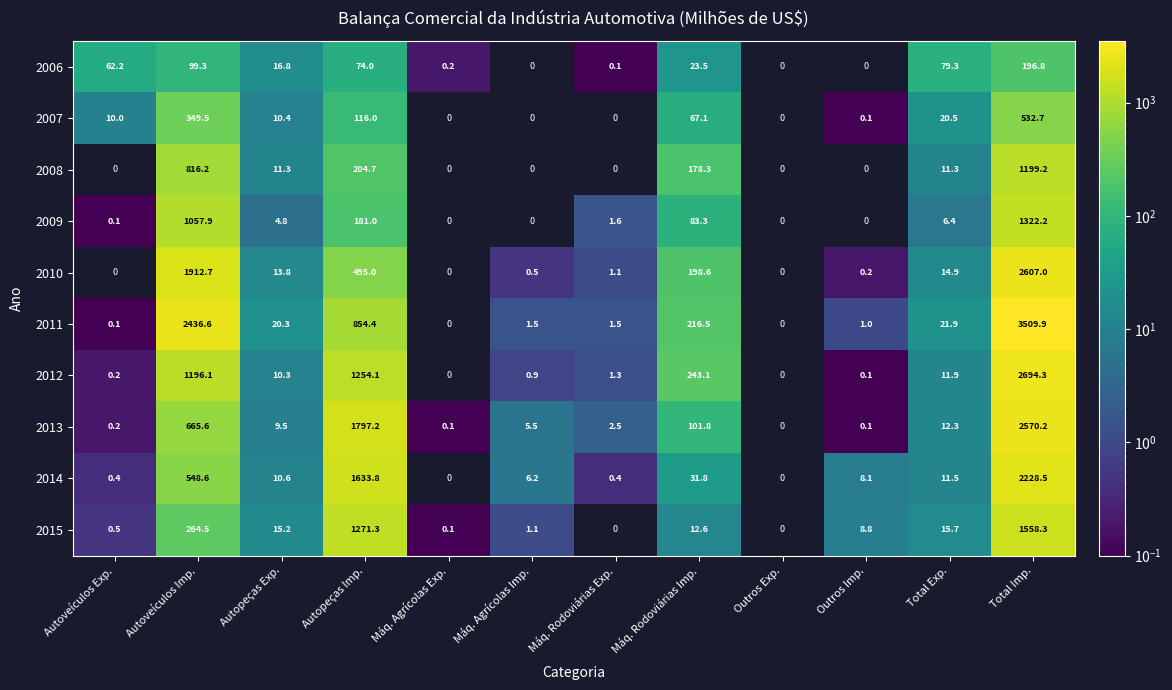

Rank the series at Autoveículos Imp. from lowest to highest value.

2006, 2015, 2007, 2014, 2013, 2008, 2009, 2012, 2010, 2011